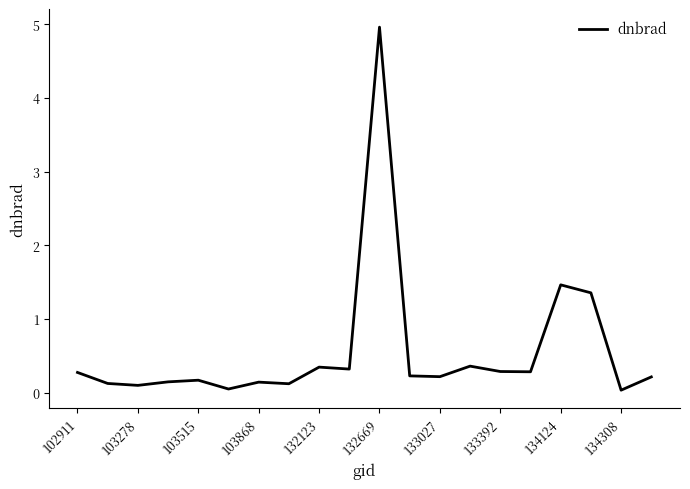

What is the greatest value displayed?

5.0